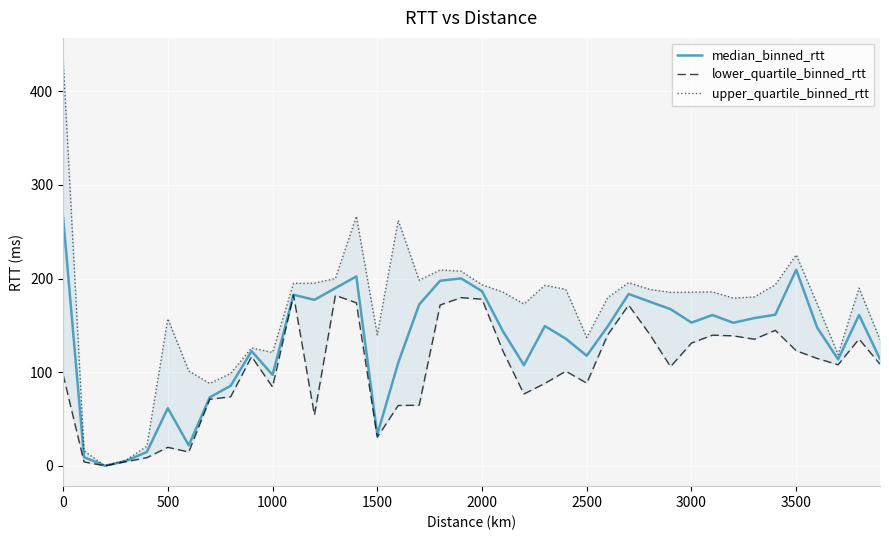

What is the difference between the maximum and minimum values in the median_binned_rtt series?

265.6